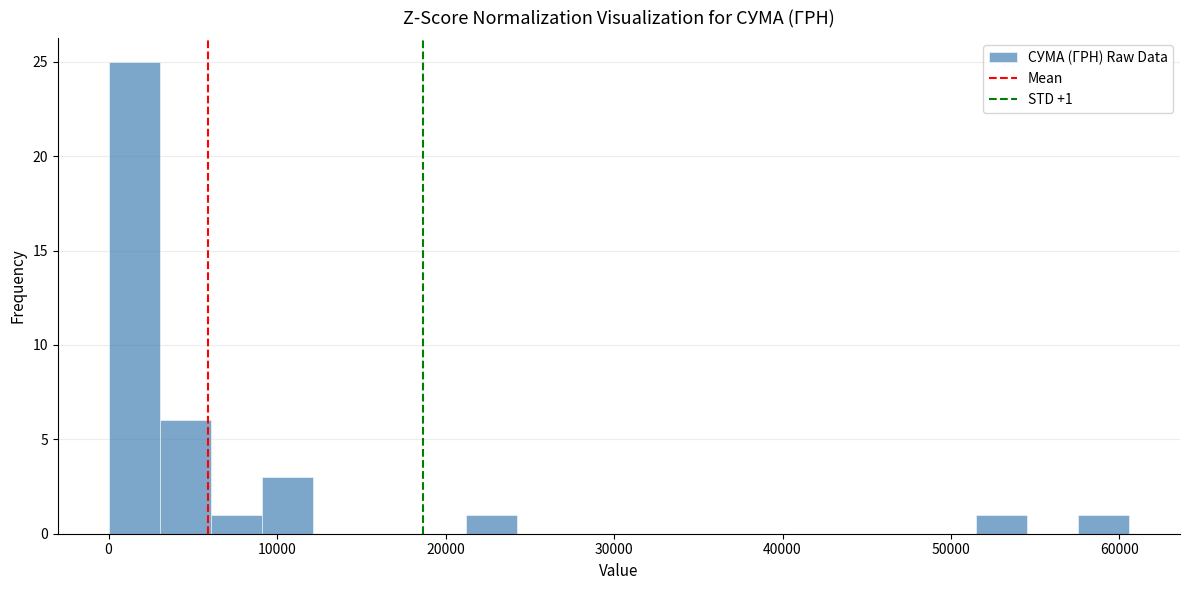

Read against the x-axis, roughly where is the centre of the tallest bar?

2000